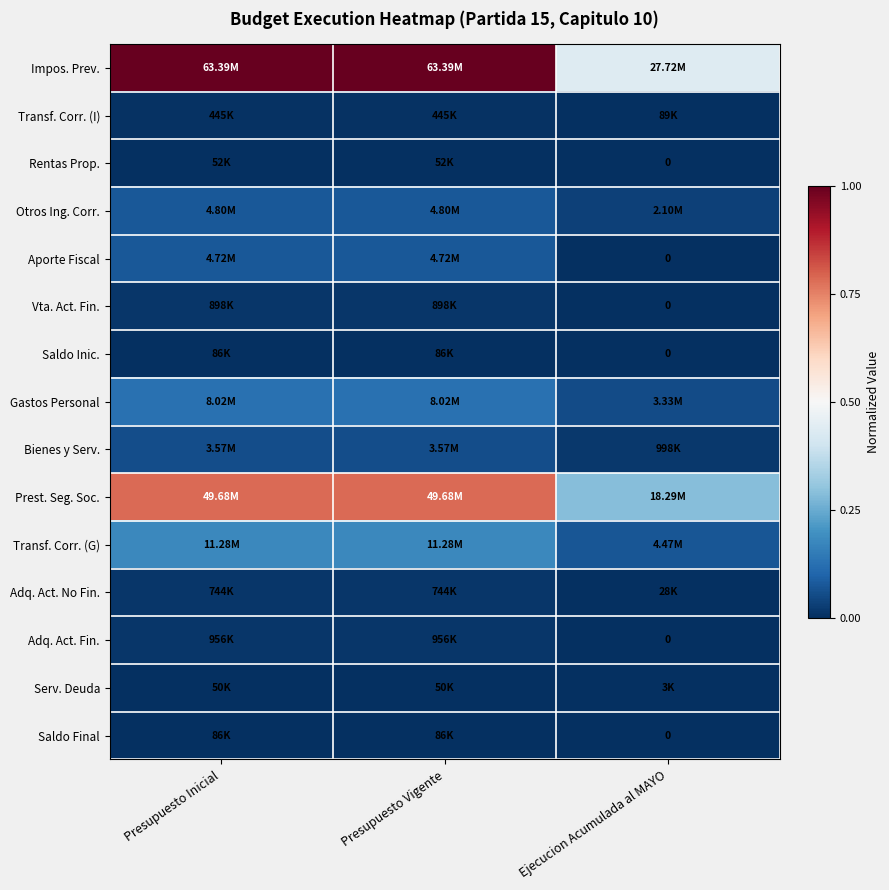

Is the value of Transf. Corr. (G) at Ejecucion Acumulada al MAYO greater than the value of Transf. Corr. (I) at Ejecucion Acumulada al MAYO?

Yes